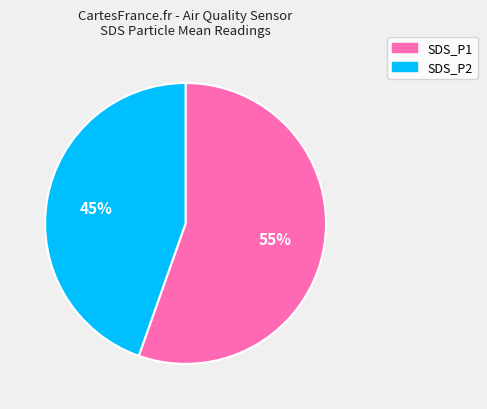

How many slices are in this pie chart?

2